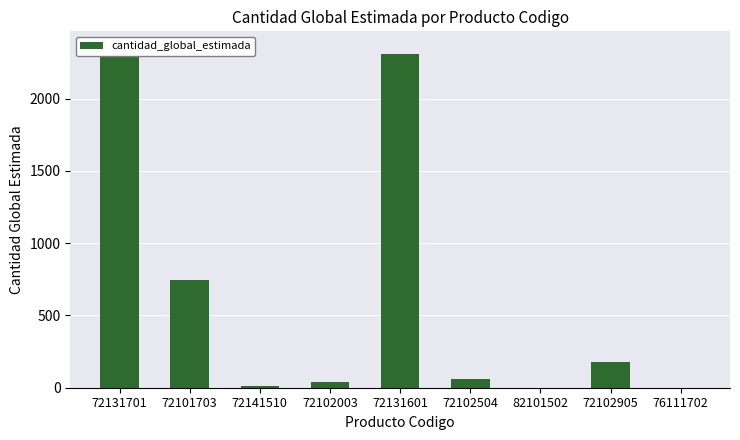

Which has a higher value, 72131601 or 72102504?

72131601